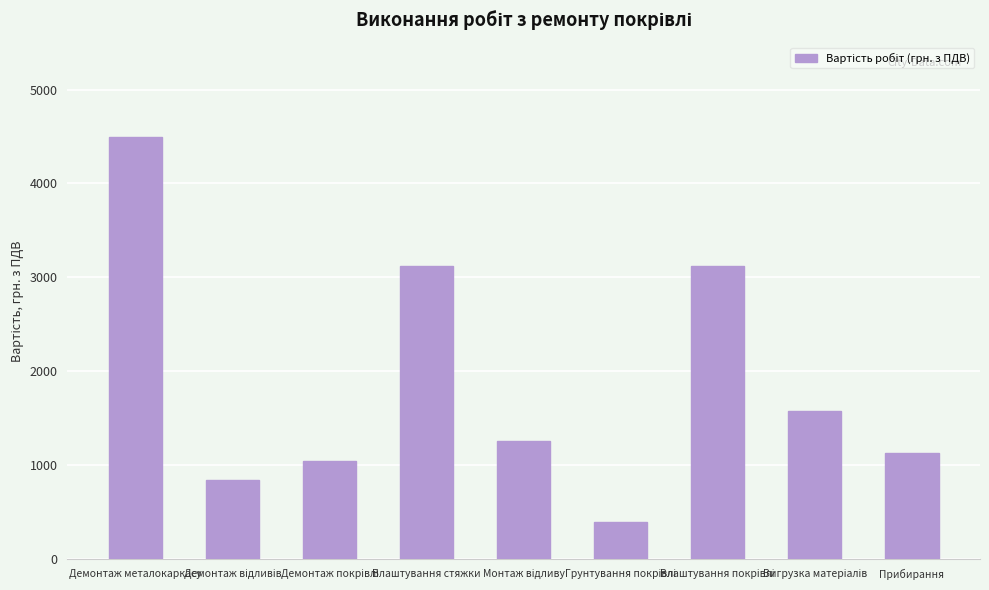

The value at Демонтаж металокаркасу is 4500. True or false?

True